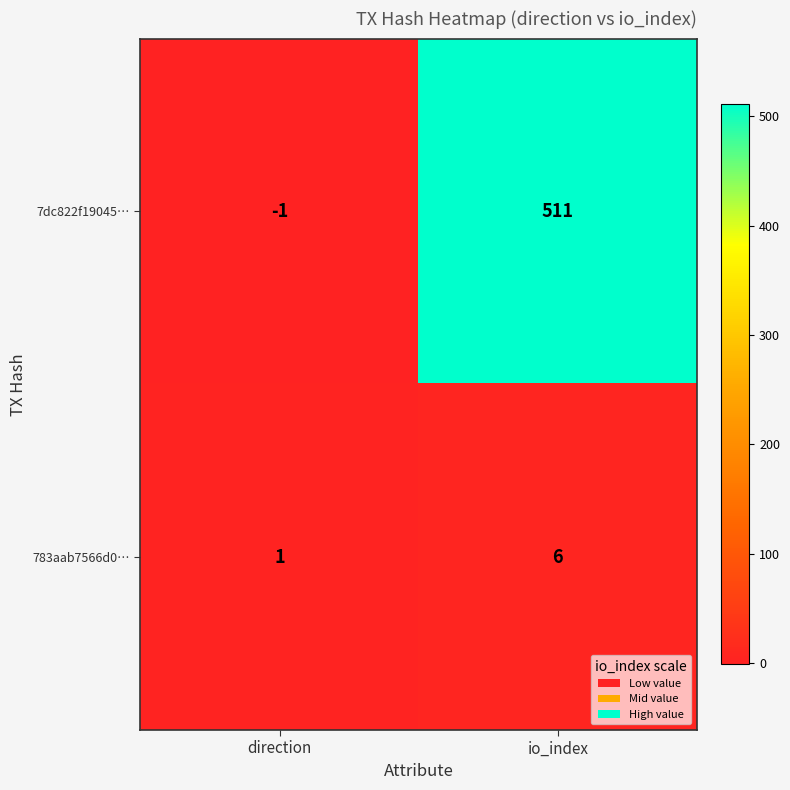

What is the total value across all series at io_index?

517